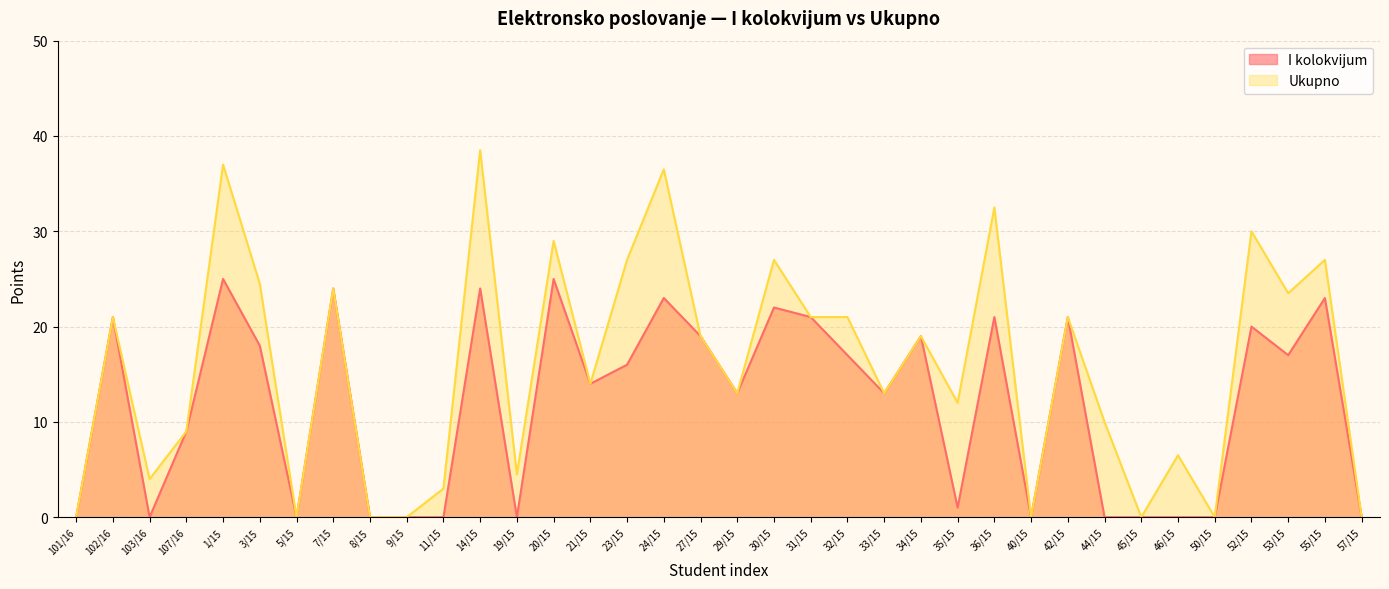

Which series changed the most between 35/15 and 50/15?

Ukupno